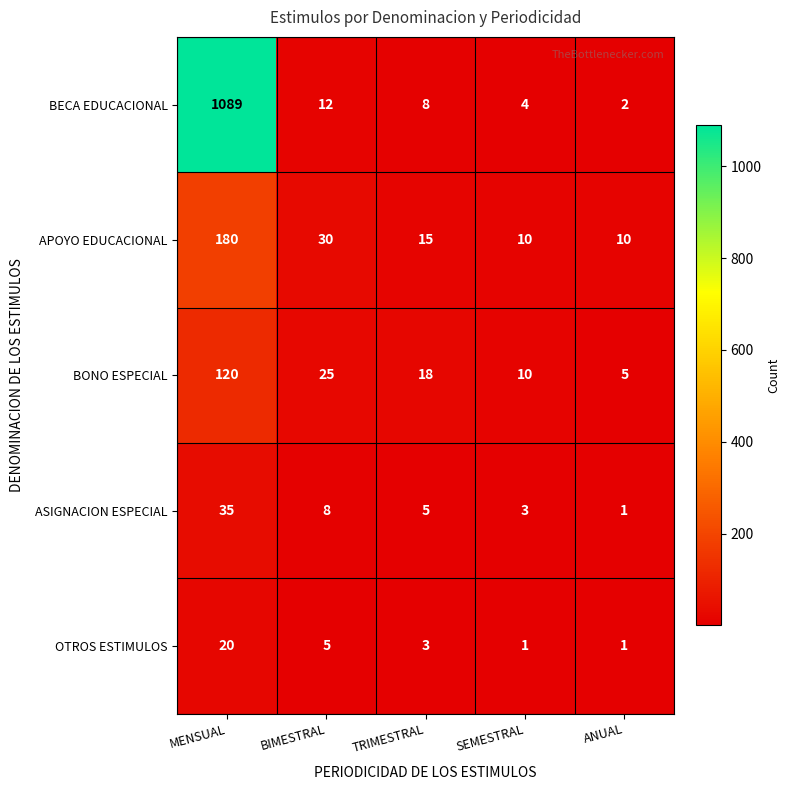

Count the number of categories in the chart.

5